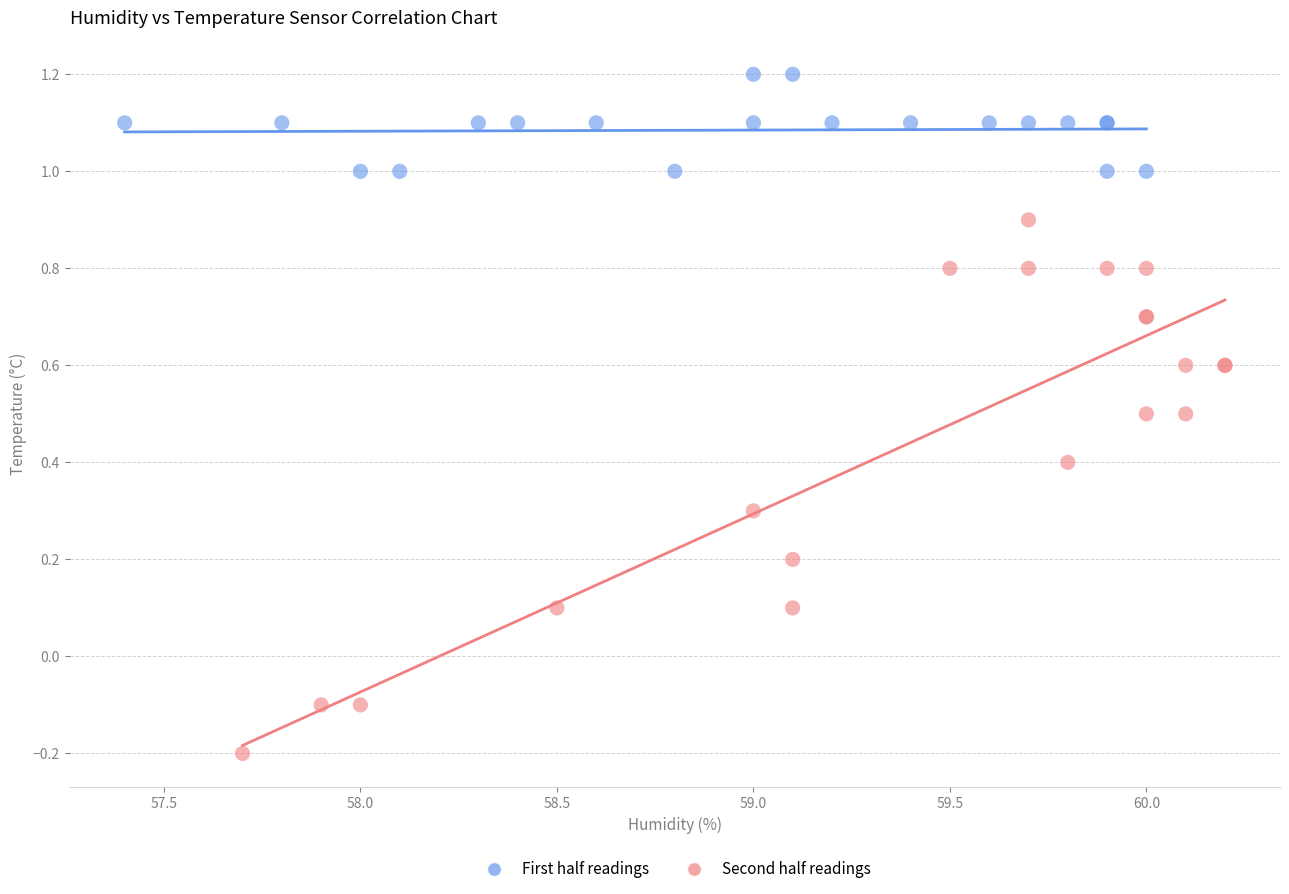

Which series reaches the maximum Y coordinate?

First half readings